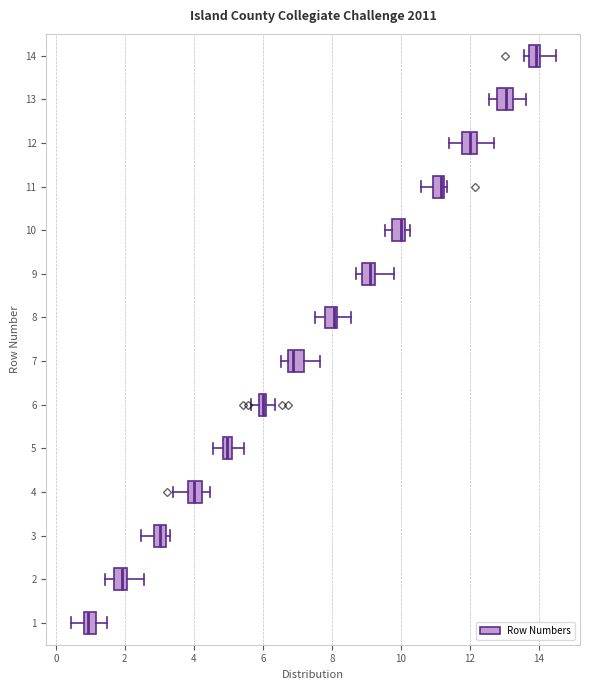

Which box has the furthest to the left median line?

1